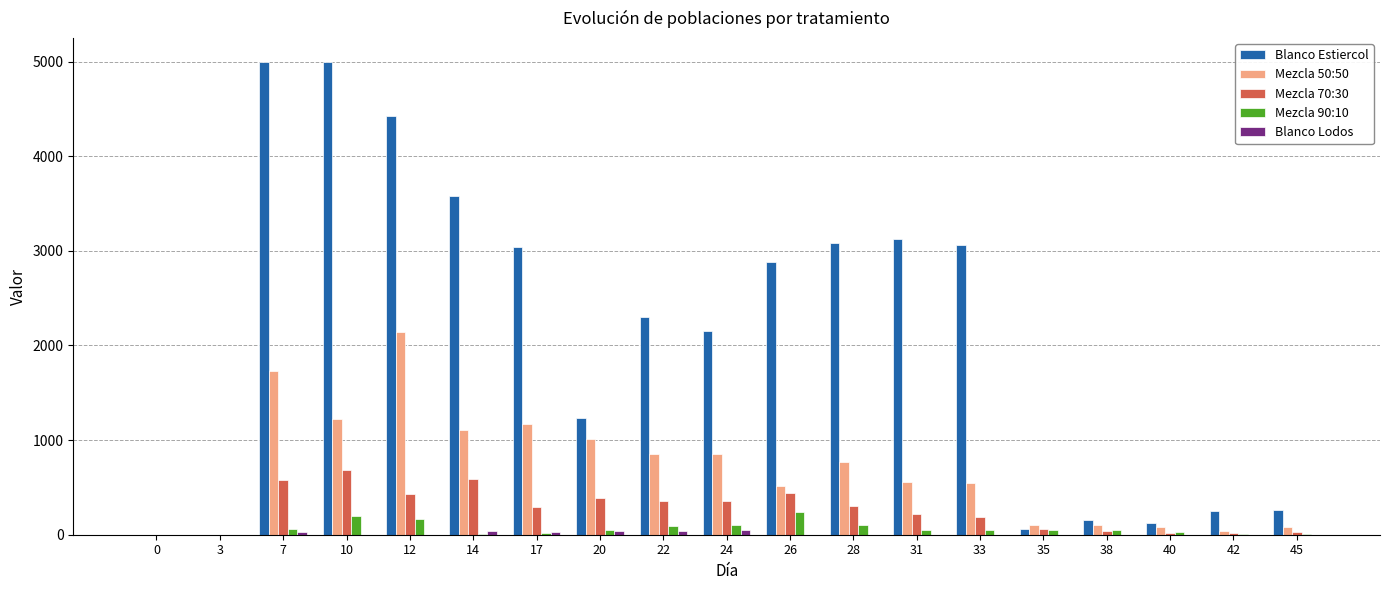

Which series changed the most between 17 and 45?

Blanco Estiercol